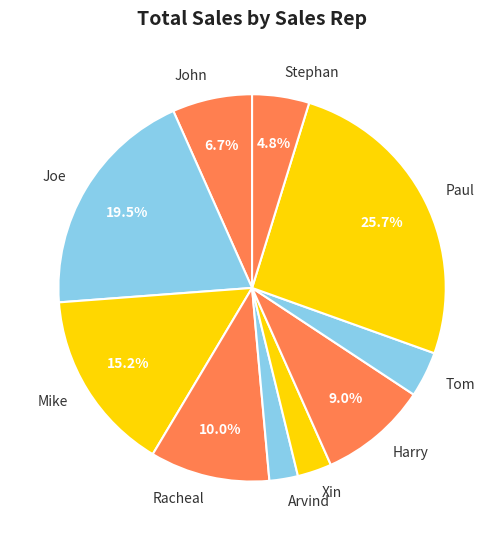

Does Arvind account for over 50% of the chart?

No